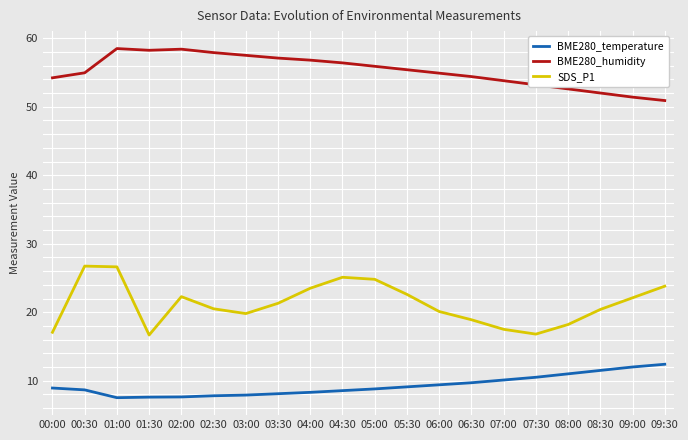

What is the sum of all SDS_P1 values?

424.8